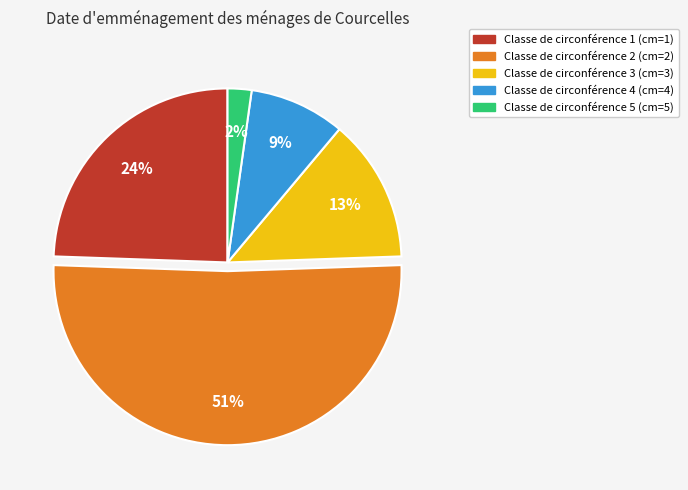

To the nearest percent, what is the average slice percentage?

20%